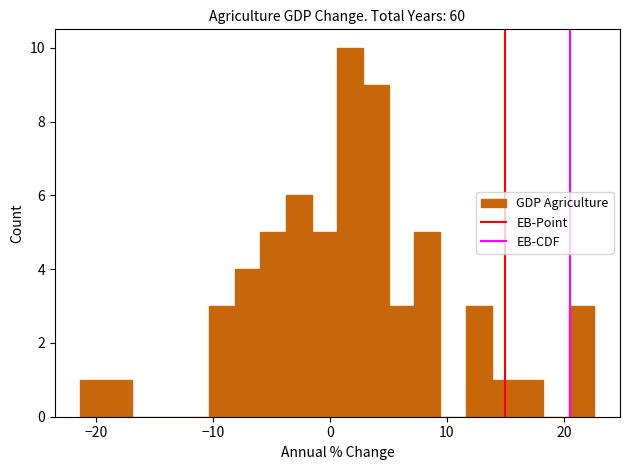

Around what value on the x-axis is the tallest bar? Give the approximate position of its centre, as read against the axis.

2